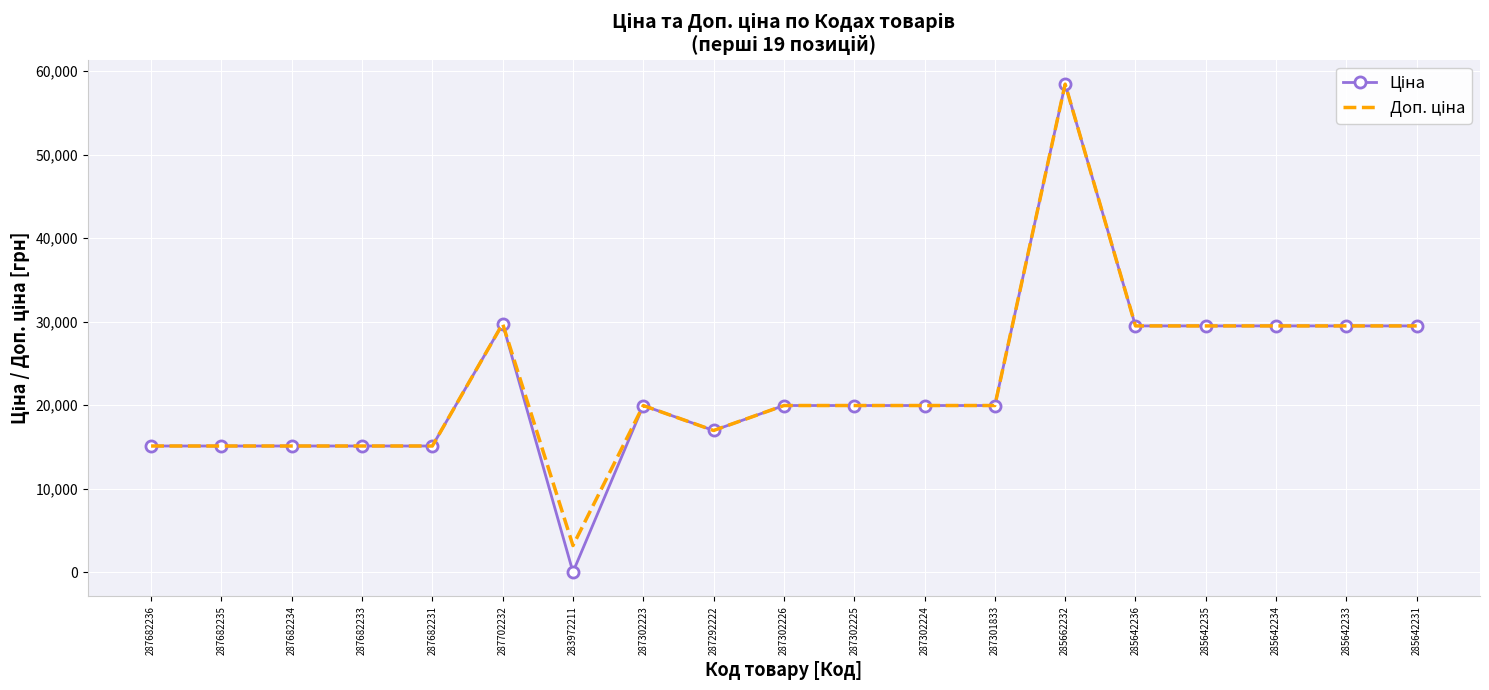

Which label corresponds to the largest value in the chart?

285662232